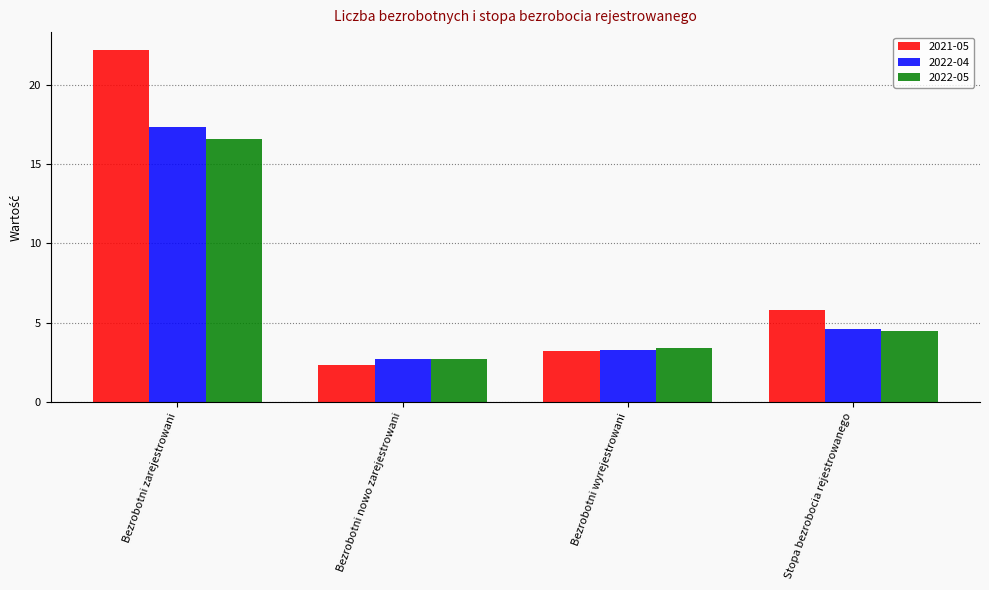

At which label does 2022-04 reach its minimum?

Bezrobotni nowo zarejestrowani